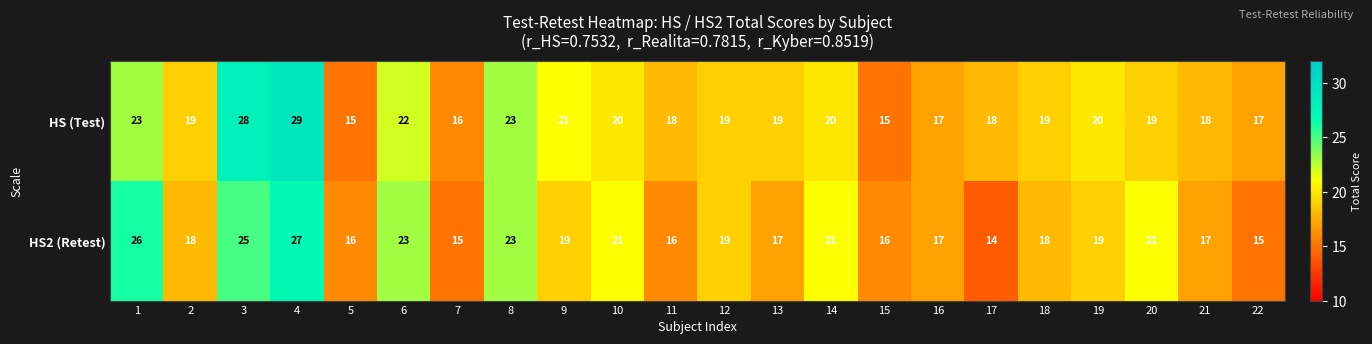

What is the total value across all series at 2?

37